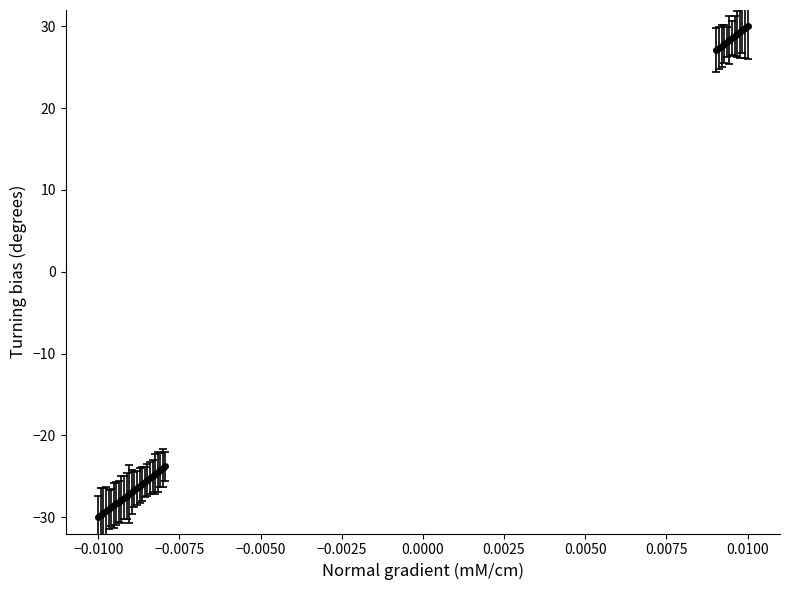

What is the value of the 35th point from the left?

28.8